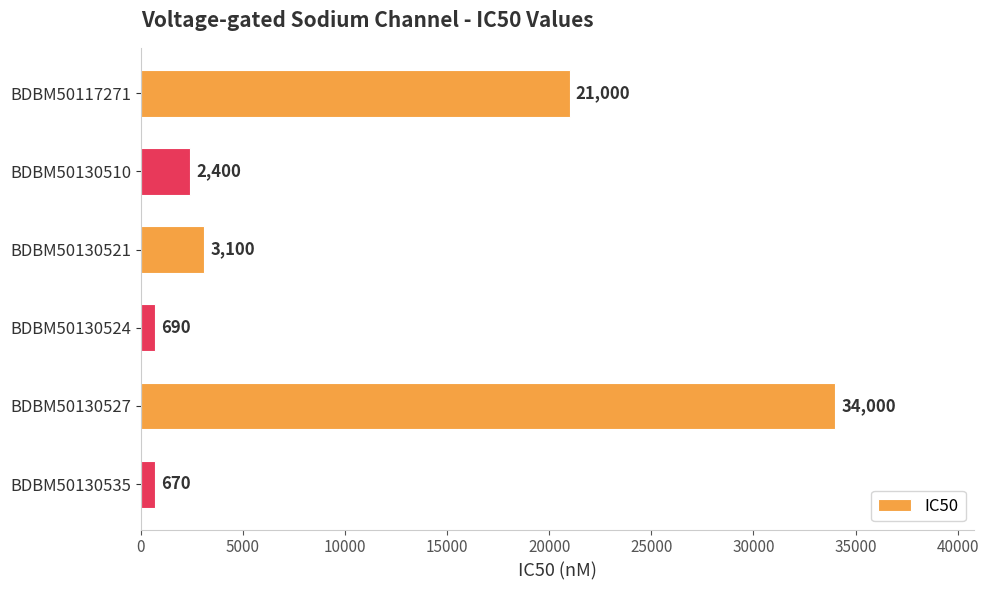

List the labels in order of value, largest first.

BDBM50130527, BDBM50117271, BDBM50130521, BDBM50130510, BDBM50130524, BDBM50130535